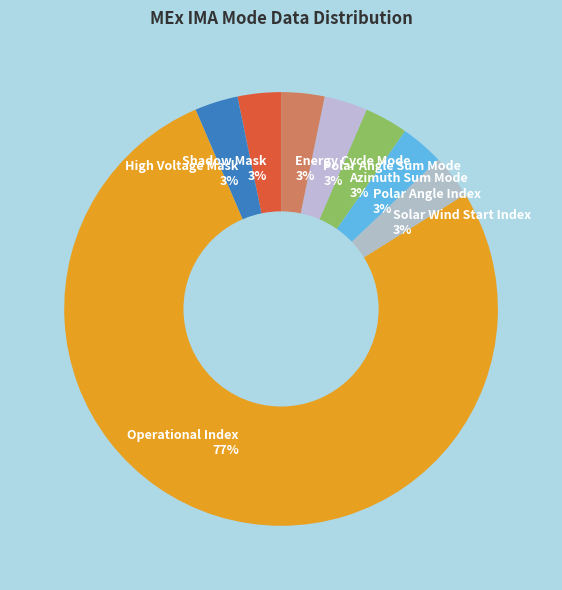

To the nearest percent, what is the average slice percentage?

12%